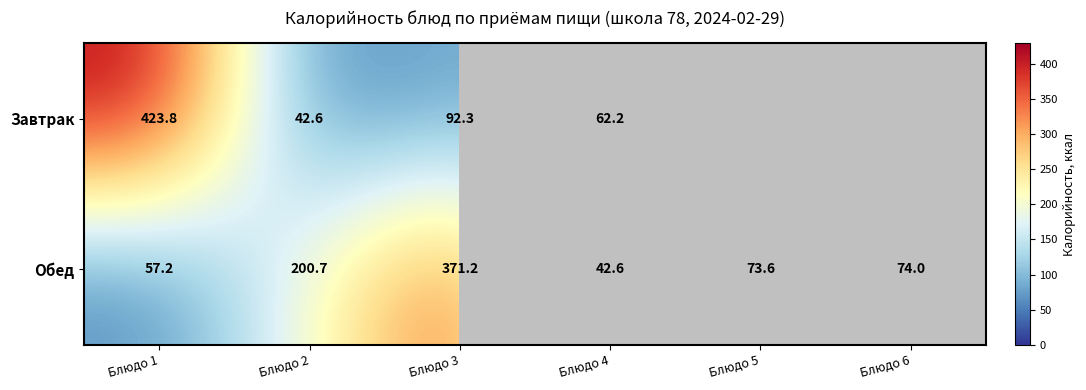

Between Блюдо 4 and Блюдо 3, which is larger?

Блюдо 3